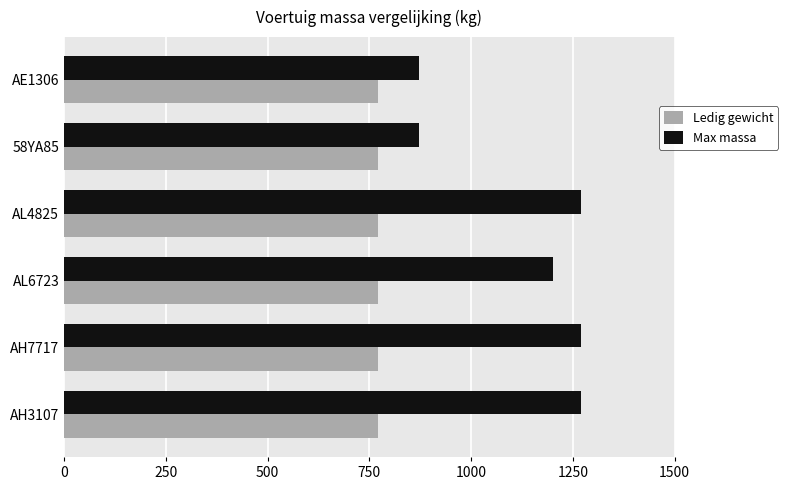

List the series in order of their overall mean, lowest first.

Ledig gewicht, Max massa